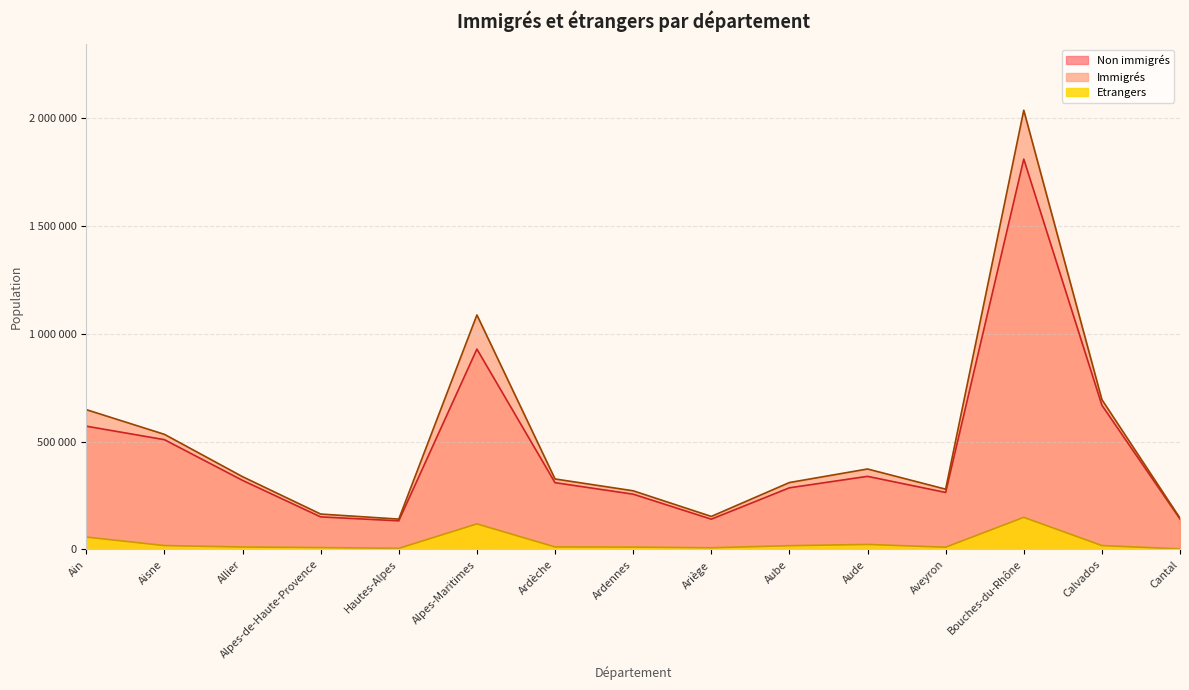

In Immigrés, how many points are lower than both neighbors (excluding endpoints)?

3